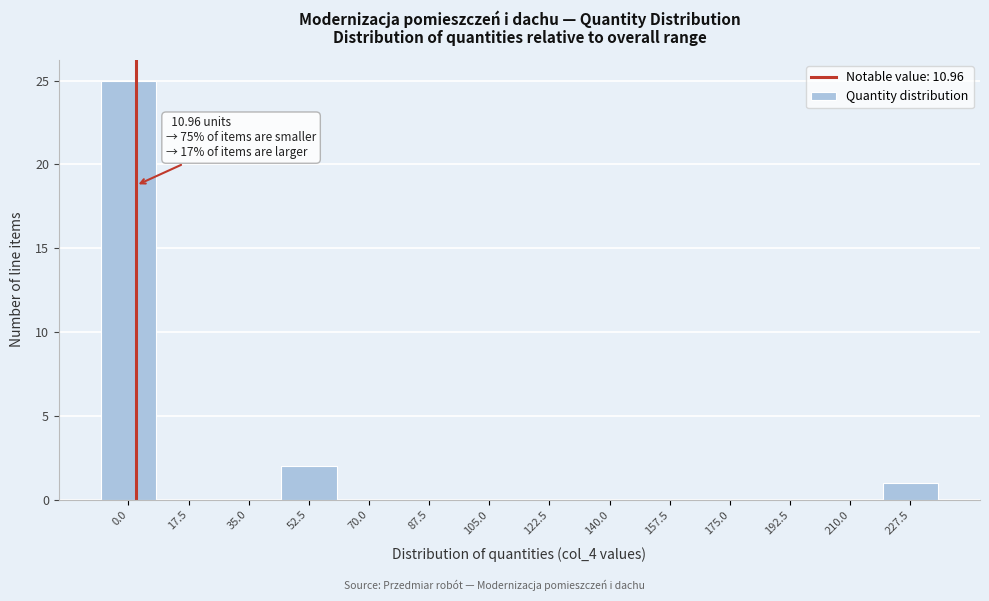

Reading right to left, list all the values displayed in this chart.

227.5=1	210.0=0	192.5=0	175.0=0	157.5=0	140.0=0	122.5=0	105.0=0	87.5=0	70.0=0	52.5=2	35.0=0	17.5=0	0.0=25